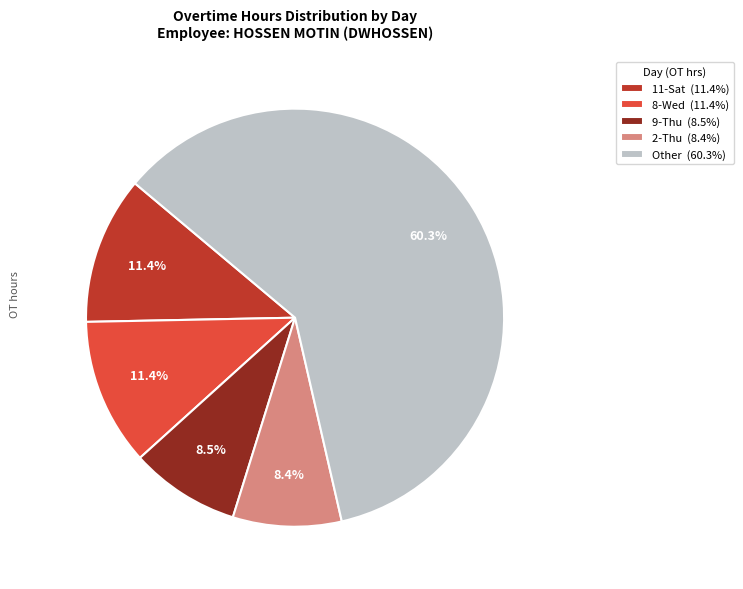

To the nearest percent, what is the average slice percentage?

20%